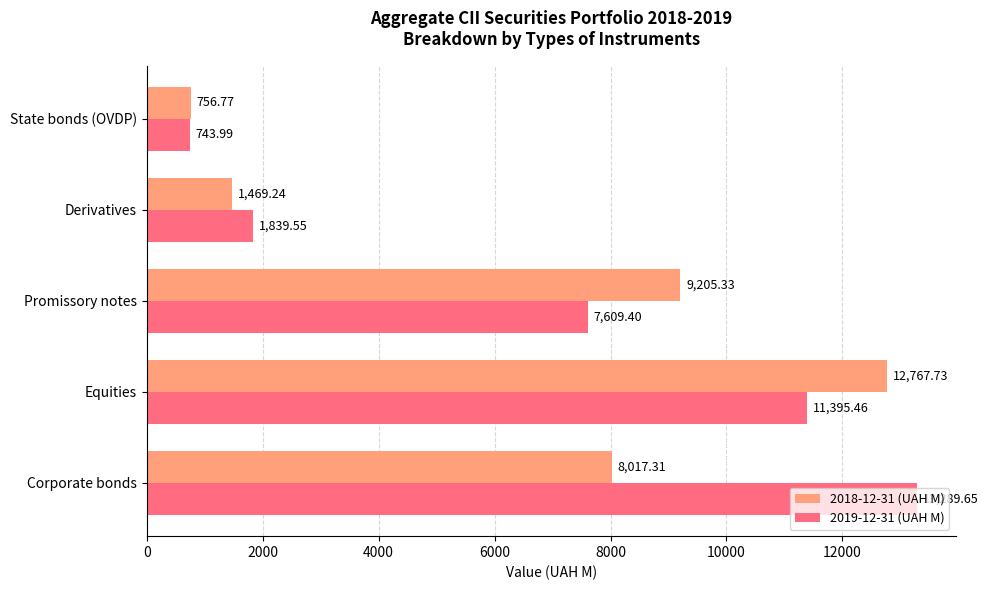

Which series changed the most between Corporate bonds and Promissory notes?

2019-12-31 (UAH M)